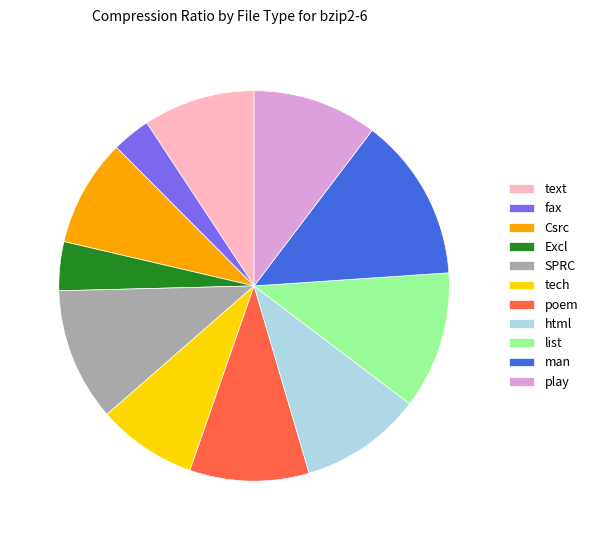

Is there a majority slice in this chart?

No